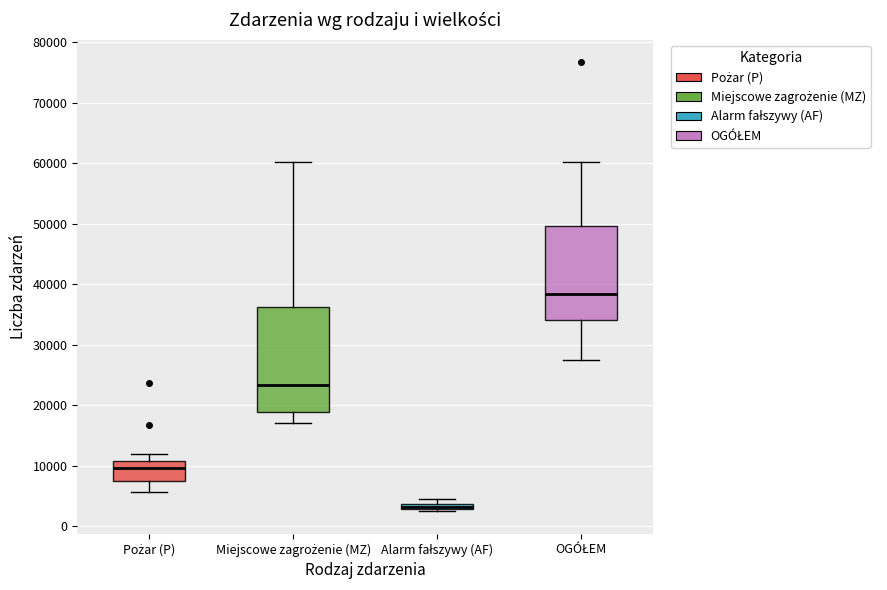

Comparing the boxes themselves (not the whiskers), which one is the tallest?

Miejscowe zagrożenie (MZ)